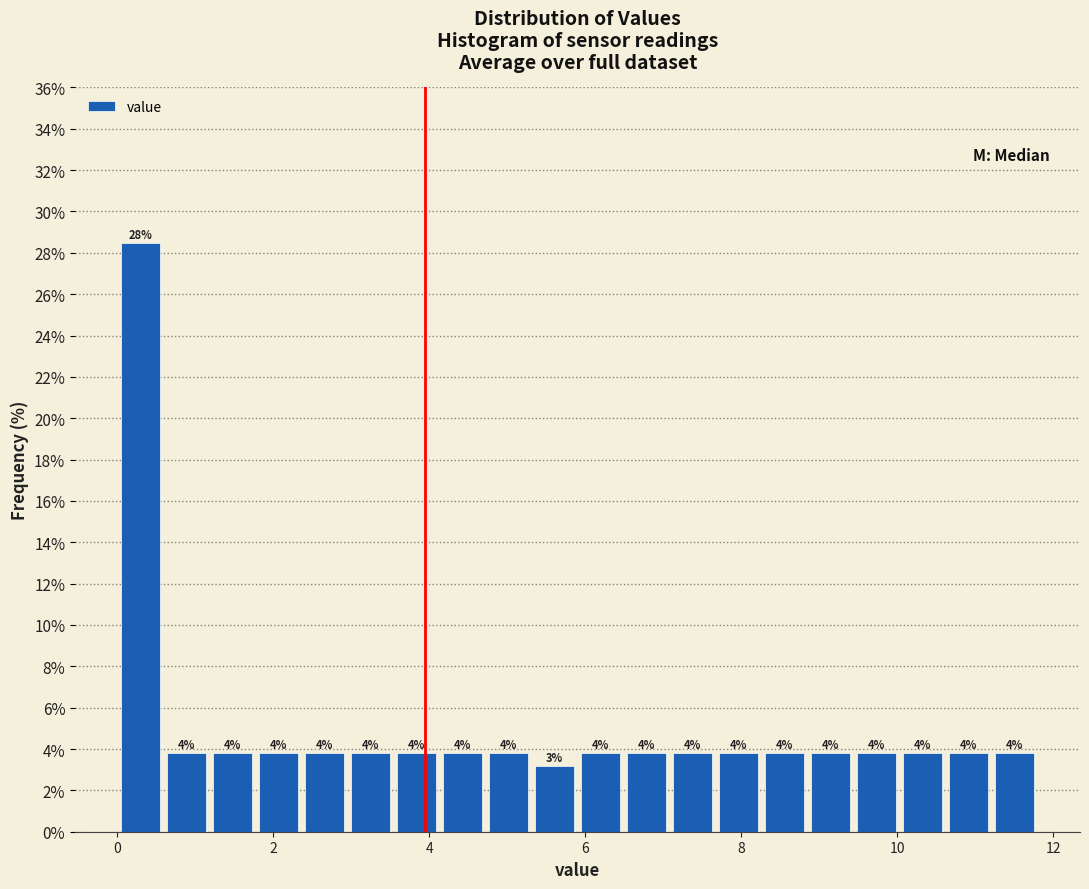

Around what value on the x-axis is the tallest bar? Give the approximate position of its centre, as read against the axis.

0.2